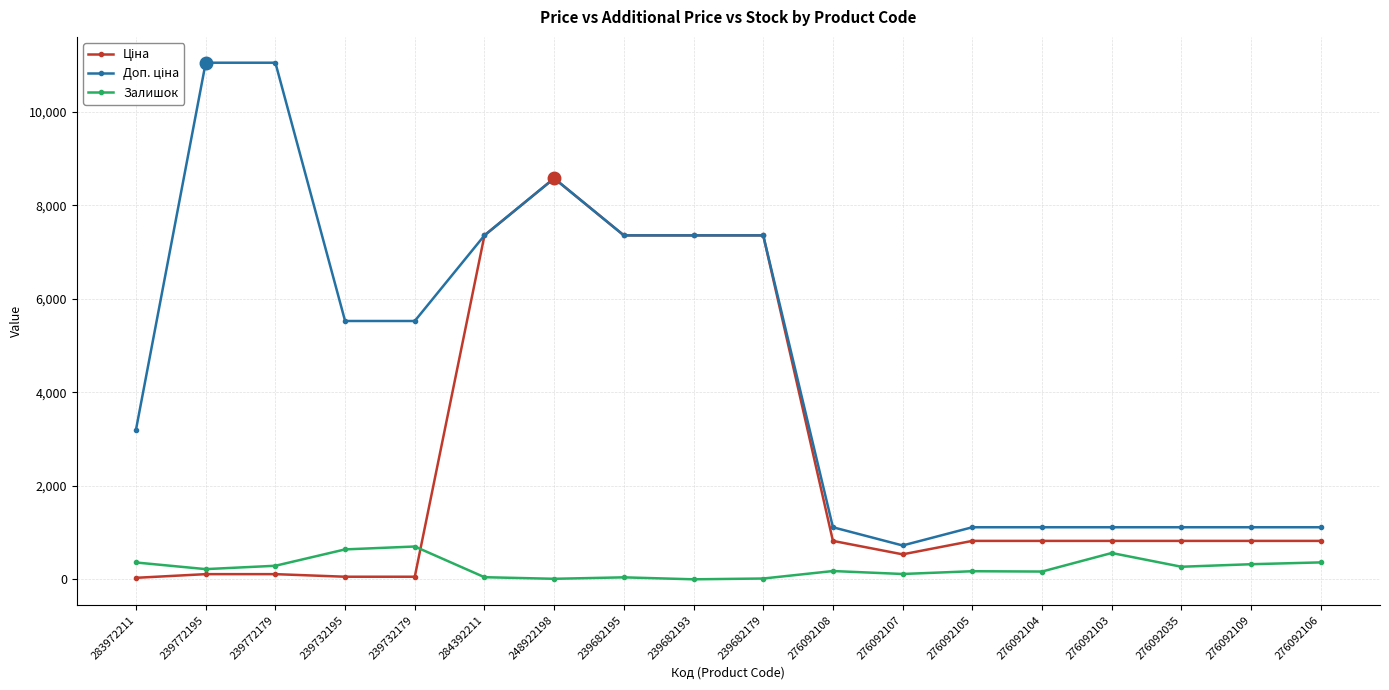

What is the greatest value displayed?

11055.0